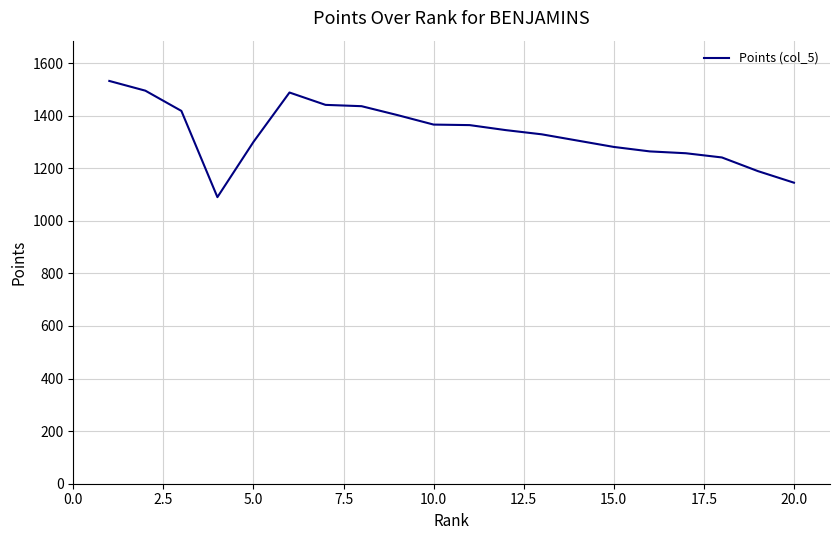

How many lines are shown in the chart?

1